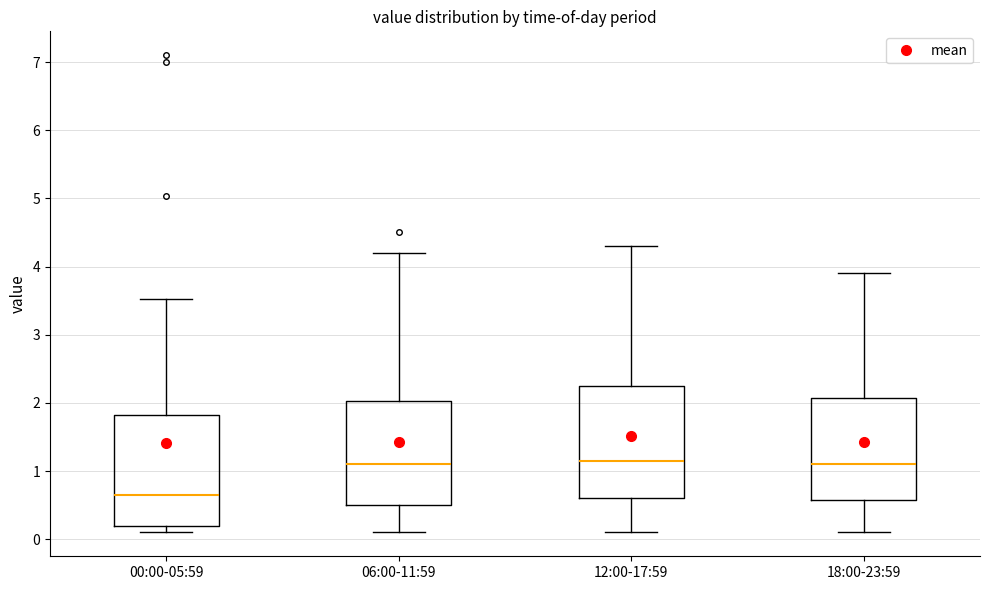

Which box has the lowest median line?

00:00-05:59